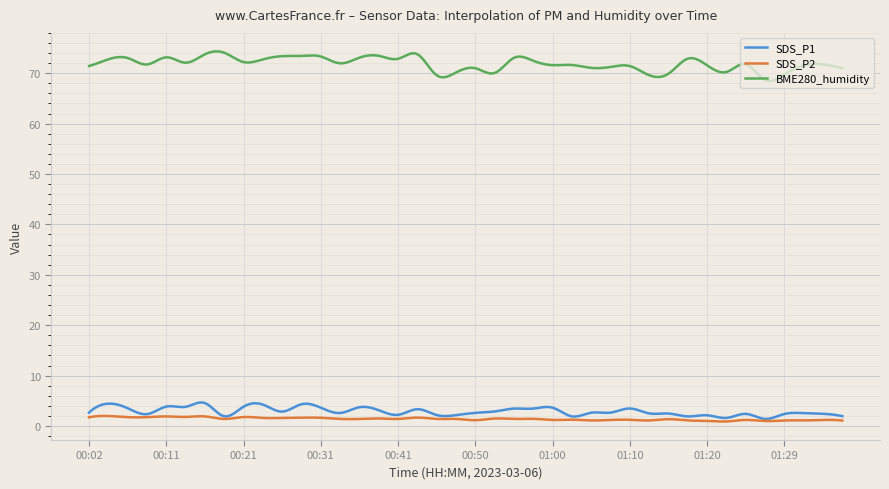

What are all the series names shown in the legend?

SDS_P1, SDS_P2, BME280_humidity